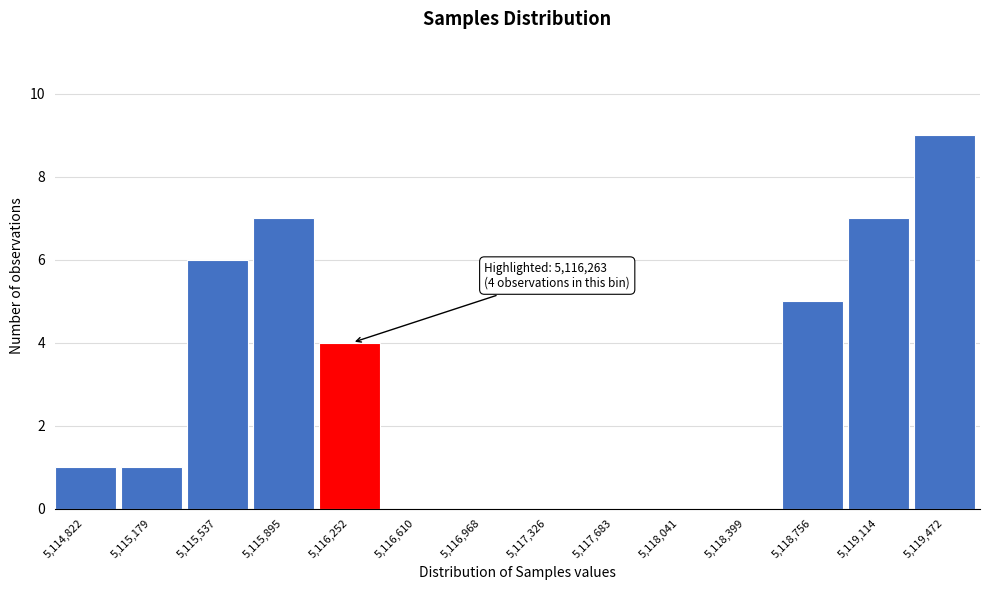

Reading left to right, transcribe all the data shown in this chart.

5,114,822=1	5,115,179=1	5,115,537=6	5,115,895=7	5,116,252=4	5,116,610=0	5,116,968=0	5,117,326=0	5,117,683=0	5,118,041=0	5,118,399=0	5,118,756=5	5,119,114=7	5,119,472=9